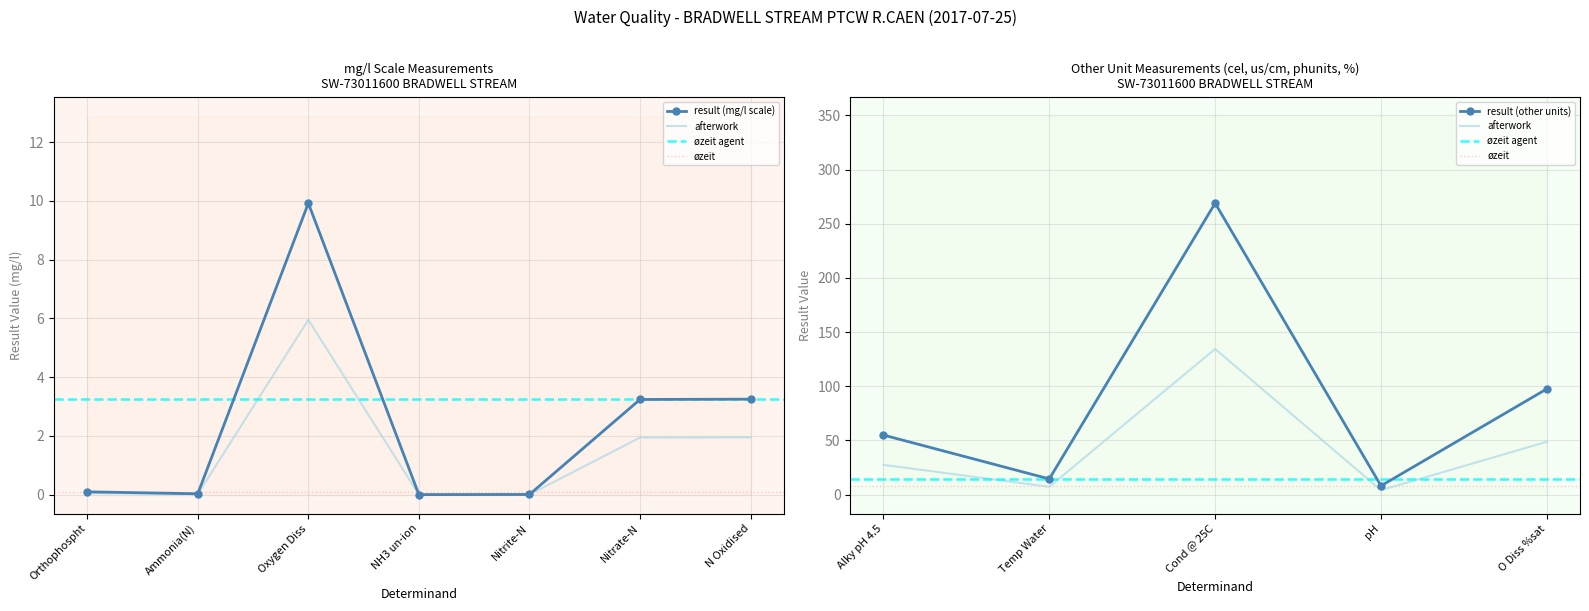

True or false: result and afterwork intersect in this chart.

False